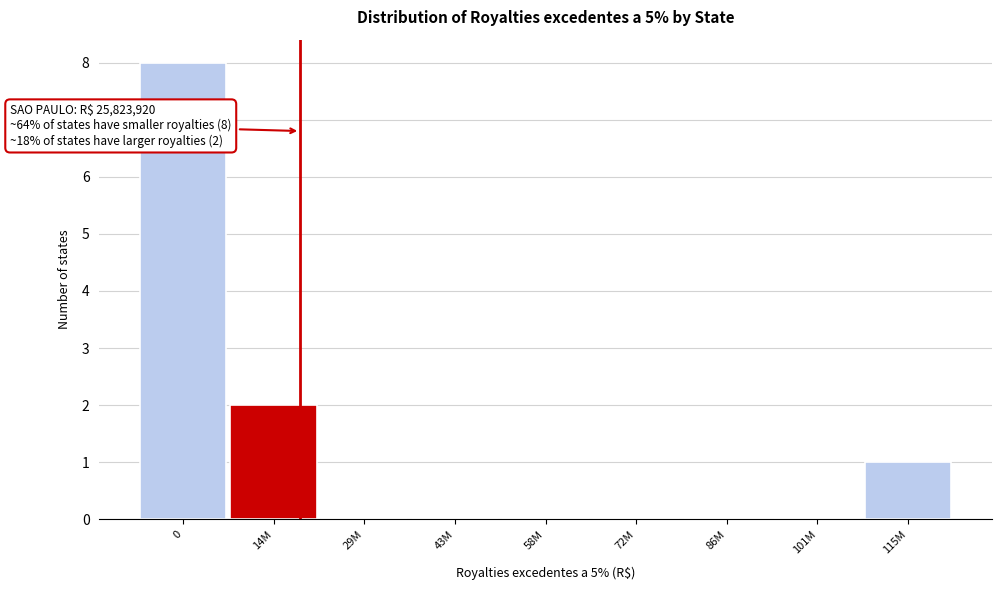

Reading left to right, list all the values displayed in this chart.

0=8	14M=2	29M=0	43M=0	58M=0	72M=0	86M=0	101M=0	115M=1